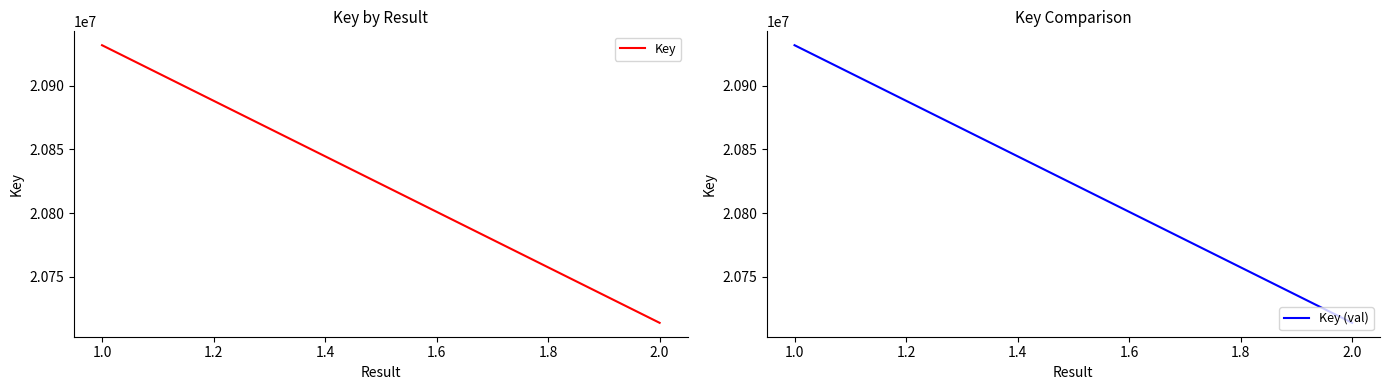

The value of Key (val) at 1.0 is 32051500. True or false?

False